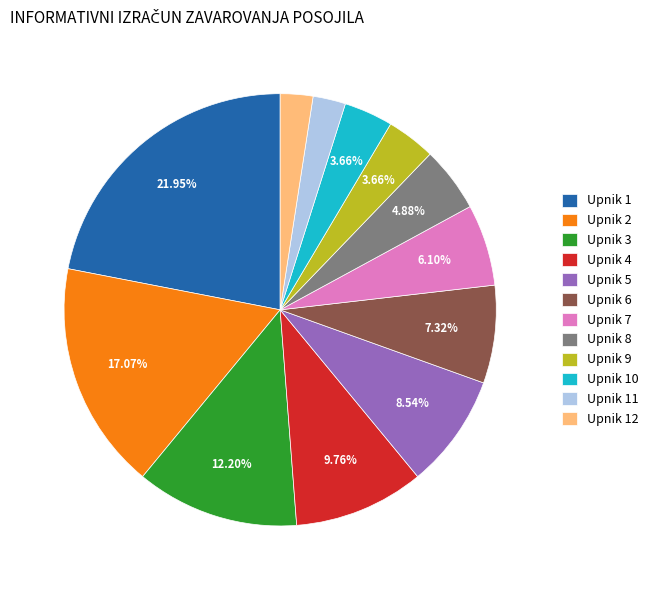

Is Upnik 7 the majority of the pie?

No